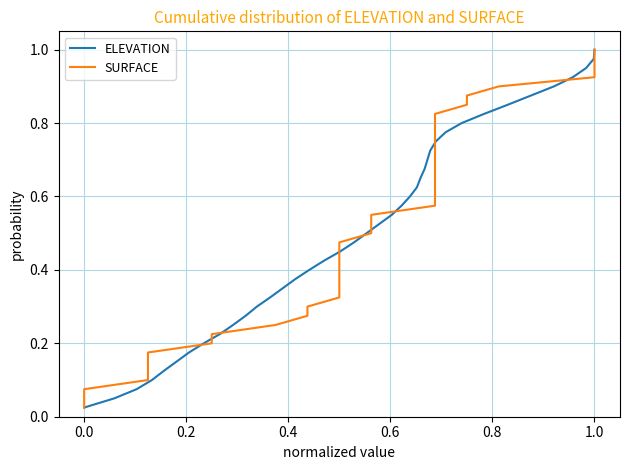

What is the difference between the maximum and minimum values in the SURFACE series?

1.0